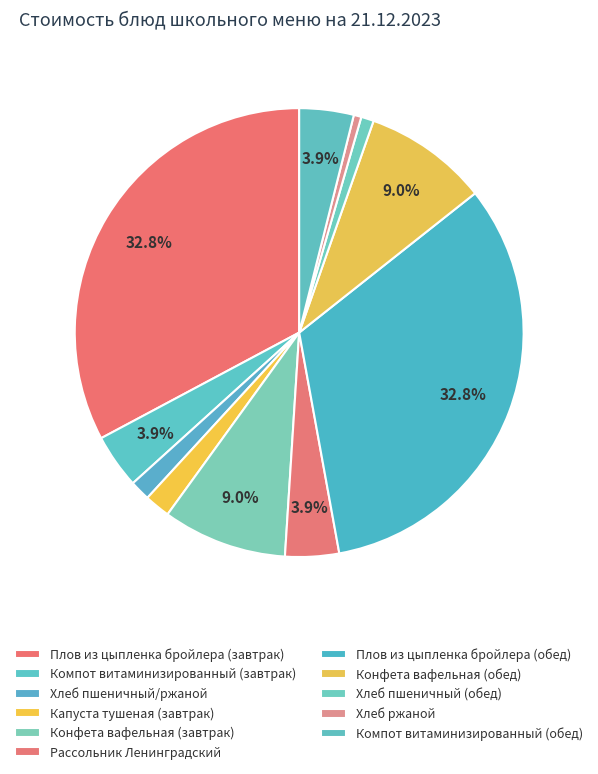

What percentage do Хлеб ржаной and Хлеб пшеничный/ржаной together represent?

2.0%